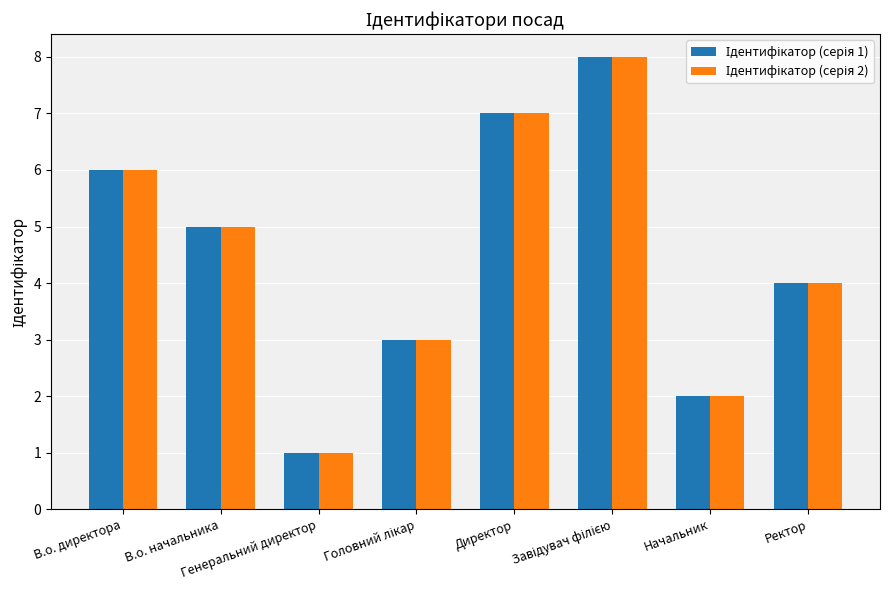

What is the maximum value shown in the chart?

8